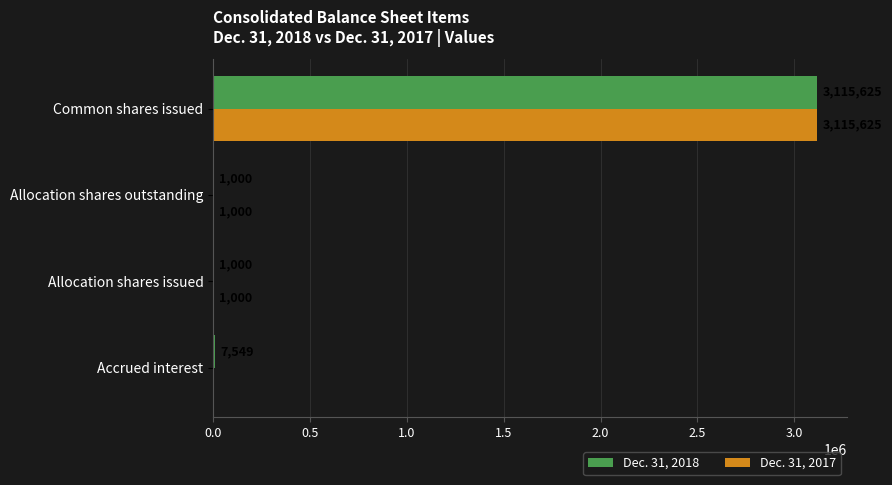

What is the total value across all series at Allocation shares issued?

2000